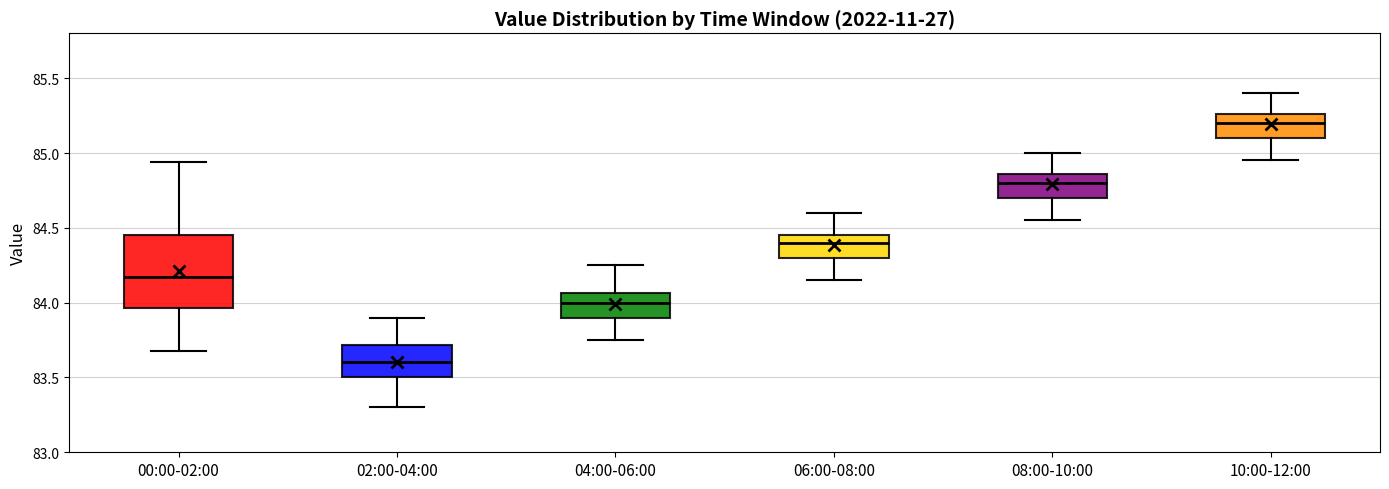

Reading left to right, transcribe this box plot: for each box, give where its median line is, the range the box spans, and where its two whiskers end, as read against the y-axis. The values are not printed on the chart, so give them approximately, as read against the axis.

00:00-02:00: median 84.15, box 83.95 to 84.45, whiskers 83.70 to 84.95
02:00-04:00: median 83.60, box 83.50 to 83.70, whiskers 83.30 to 83.90
04:00-06:00: median 84.00, box 83.90 to 84.05, whiskers 83.75 to 84.25
06:00-08:00: median 84.40, box 84.30 to 84.45, whiskers 84.15 to 84.60
08:00-10:00: median 84.80, box 84.70 to 84.85, whiskers 84.55 to 85.00
10:00-12:00: median 85.20, box 85.10 to 85.25, whiskers 84.95 to 85.40